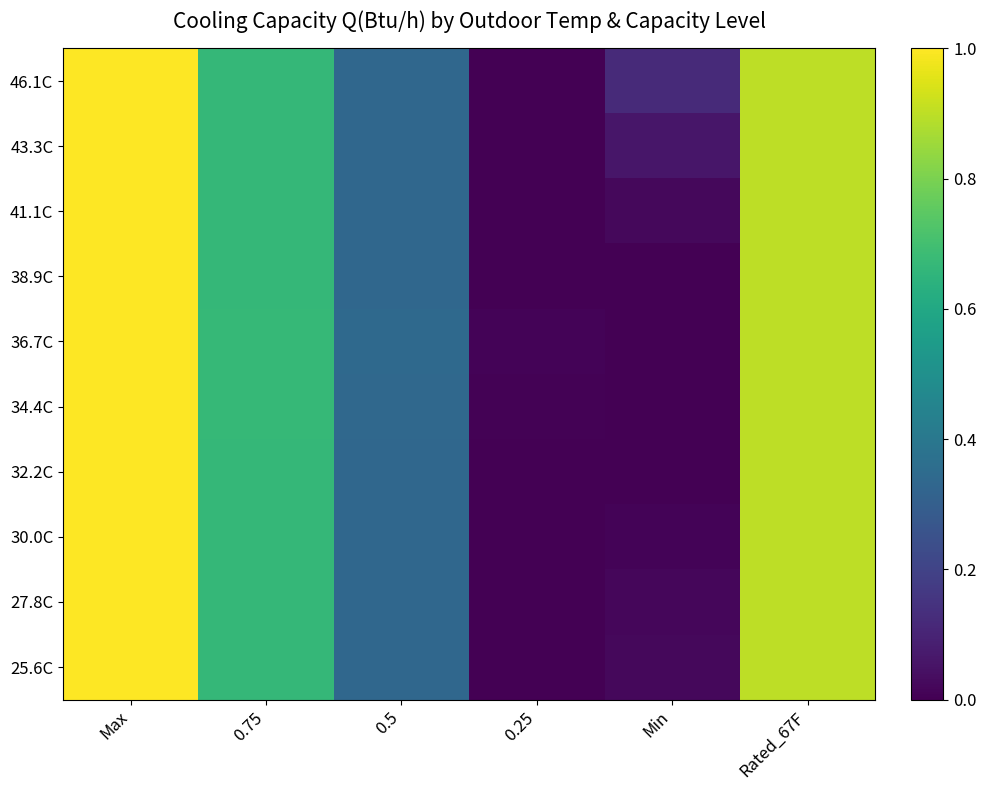

At how many categories does at least one series exceed 0?

6